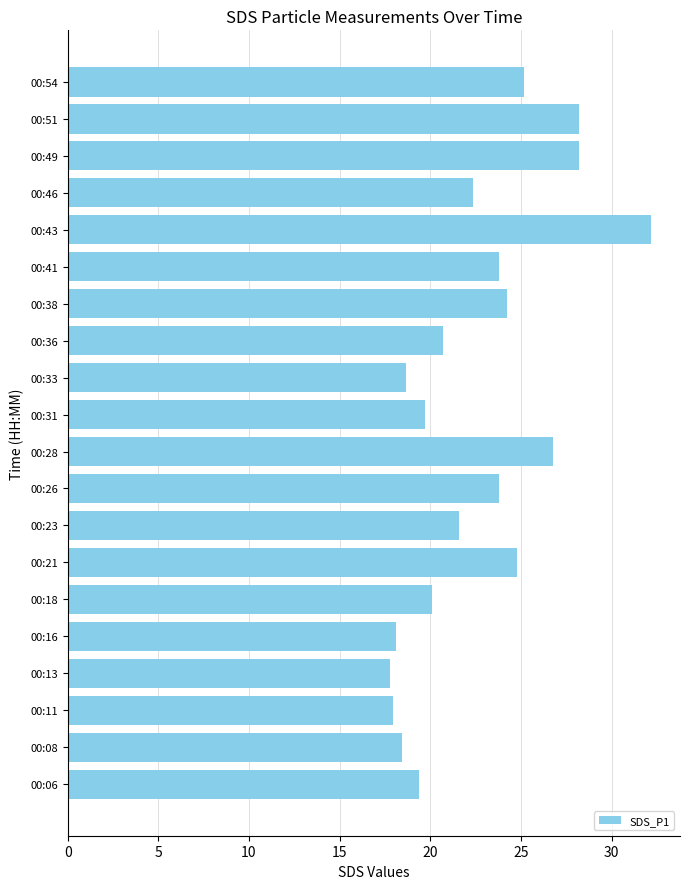

Reading bottom to top, extract all data points from this chart.

19.4	18.4	18.0	17.8	18.1	20.1	24.8	21.6	23.8	26.8	19.7	18.7	20.7	24.2	23.8	32.2	22.4	28.2	28.2	25.2